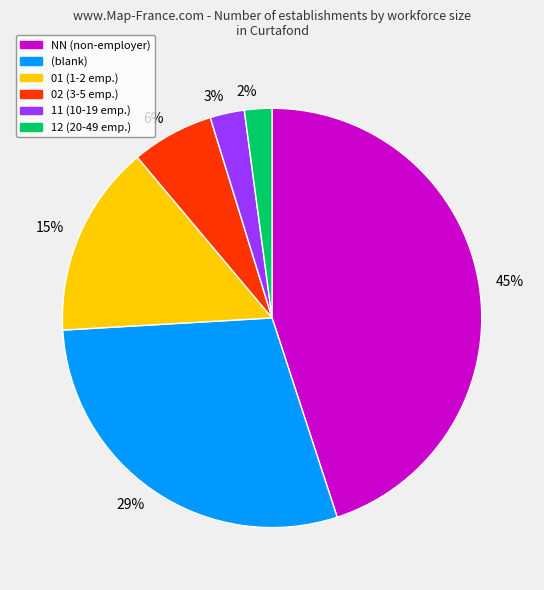

Do 29% and 3% together represent more than half of the pie?

No